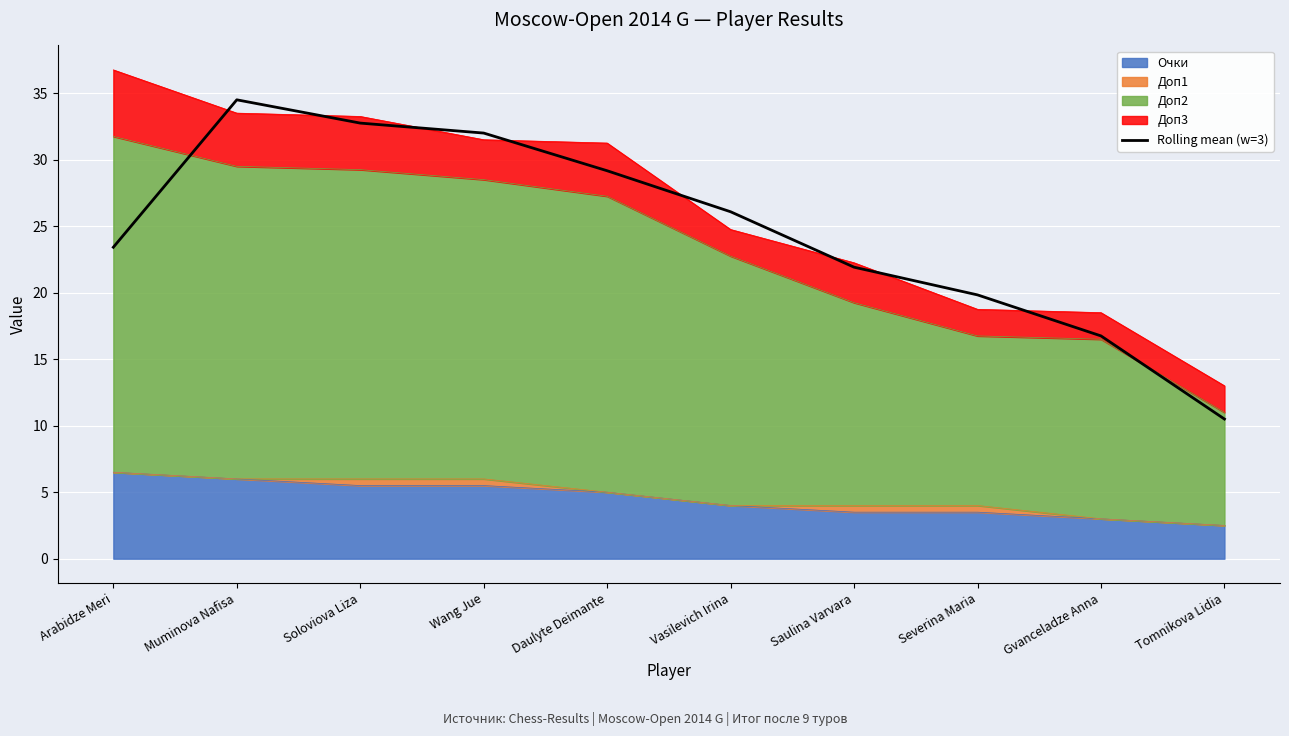

List the labels in order of value, largest first.

Muminova Nafisa, Soloviova Liza, Wang Jue, Daulyte Deimante, Vasilevich Irina, Arabidze Meri, Saulina Varvara, Severina Maria, Gvanceladze Anna, Tomnikova Lidia